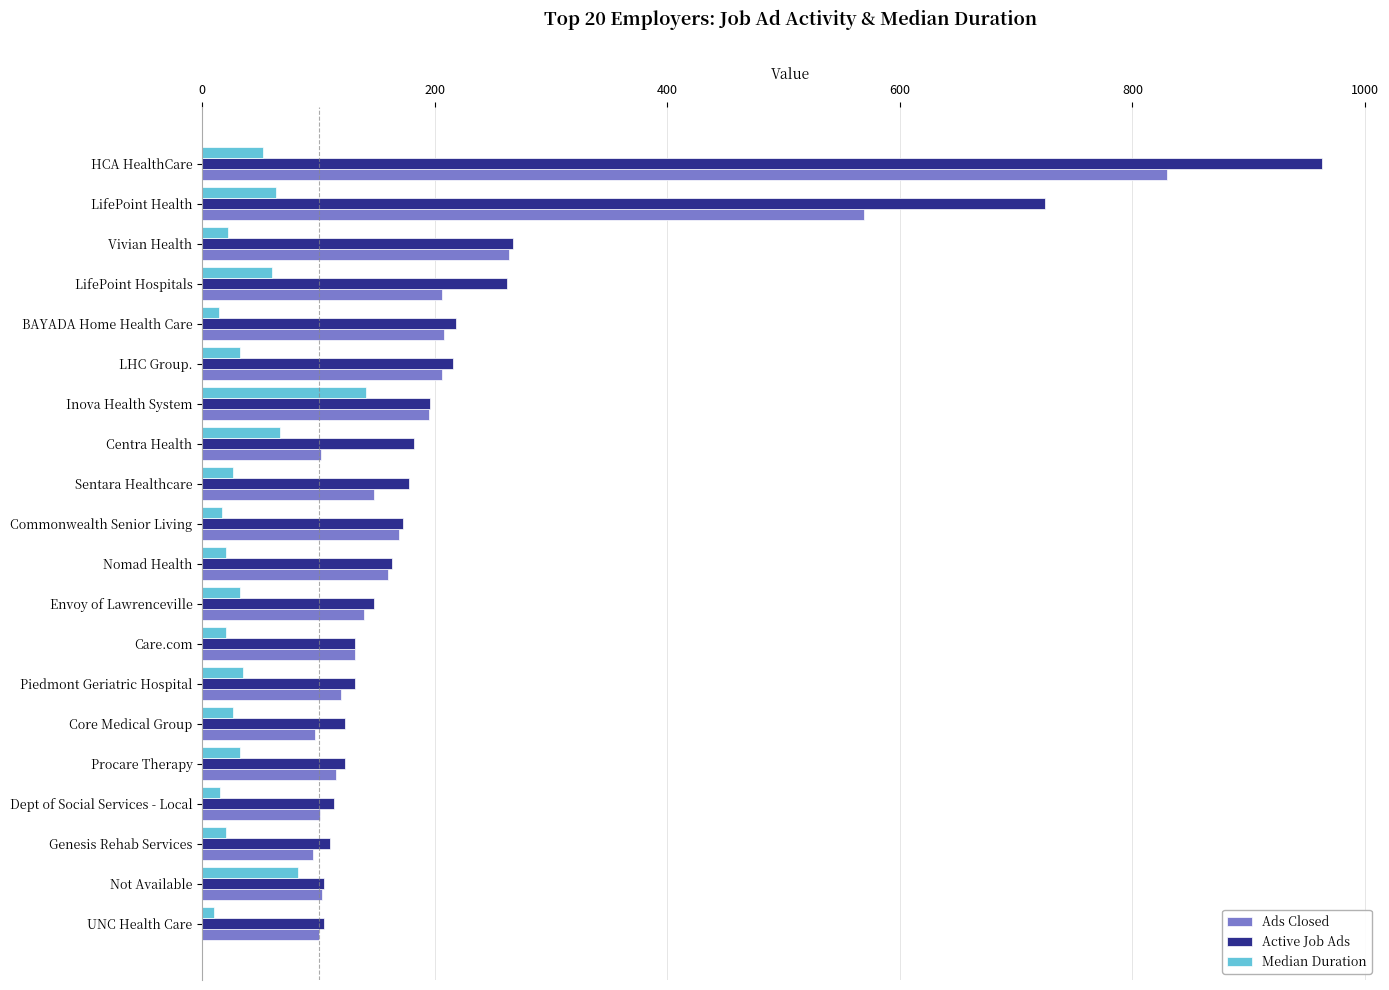

Where is Active Job Ads nearest to the value 534?

LifePoint Health